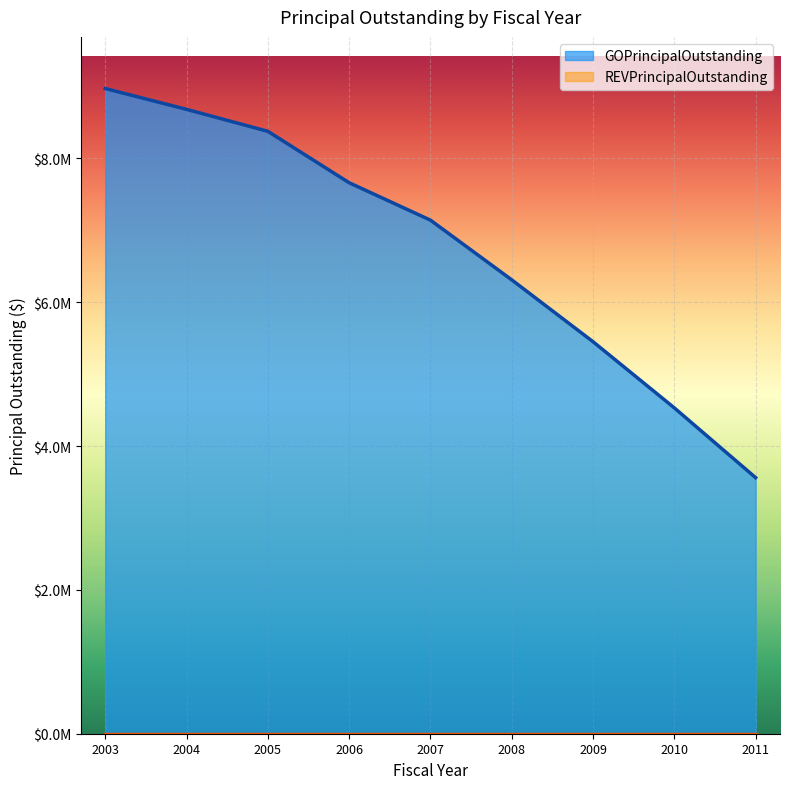

Between 2003 and 2006, which is larger?

2003